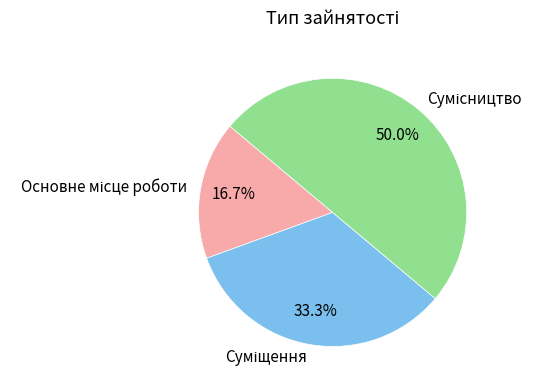

How many slices are in this pie chart?

3